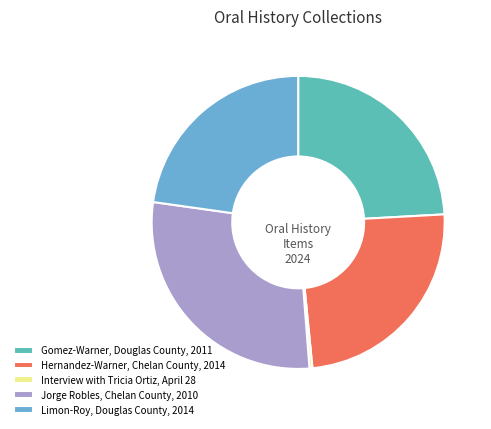

Which category has the smallest portion of the pie?

Interview with Tricia Ortiz, April 28